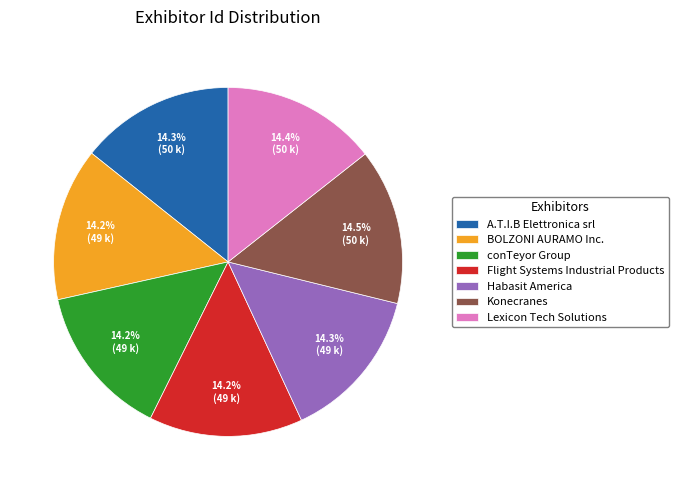

The conTeyor Group slice represents 14% of the pie. True or false?

True